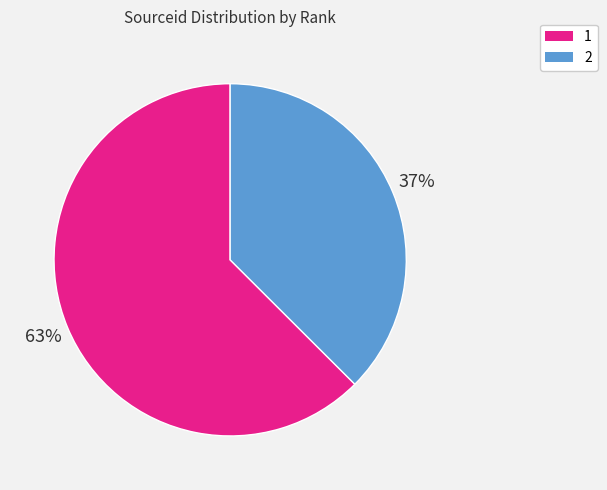

Which slice is the largest?

1